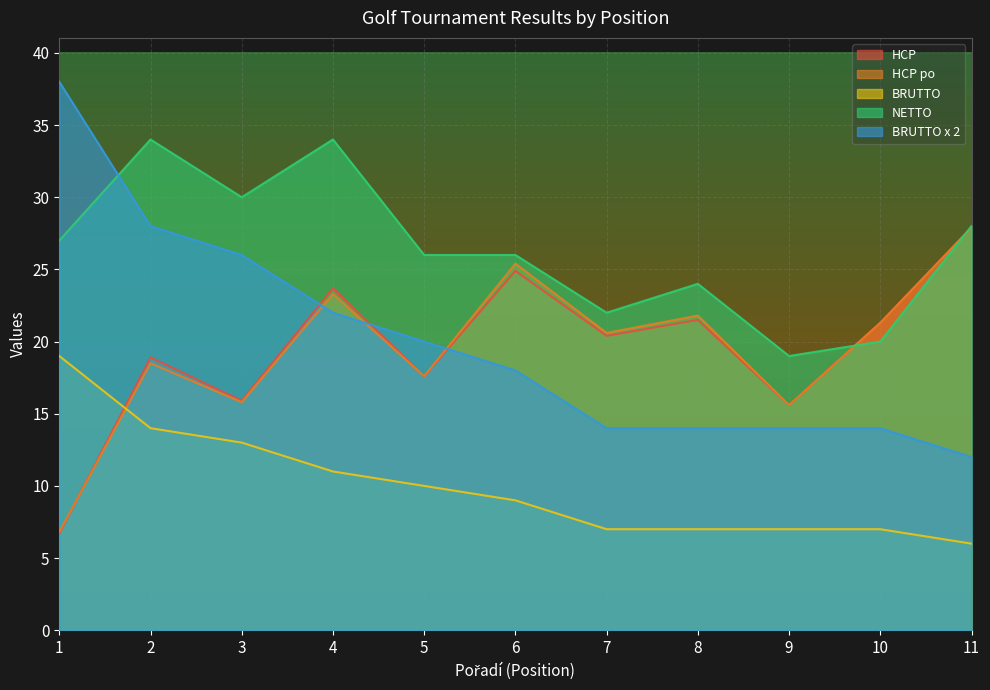

What is the average value of the NETTO series?

26.4